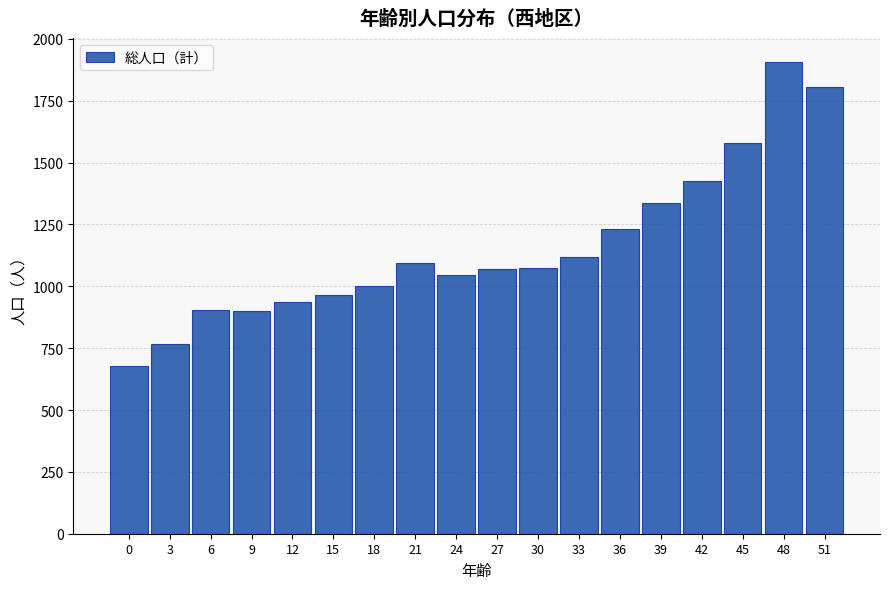

What value does the data have at 51, to the nearest 10?

1810